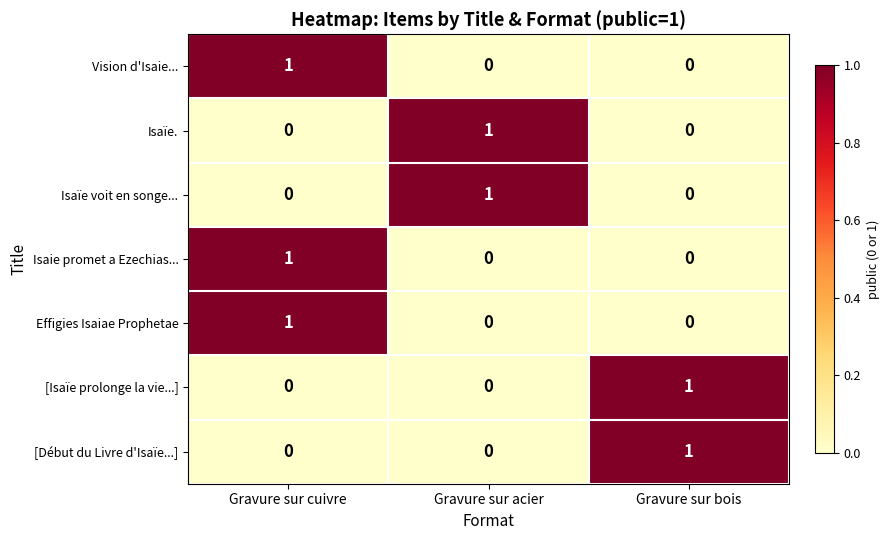

What is the spread (max minus min) of values at Gravure sur bois?

1